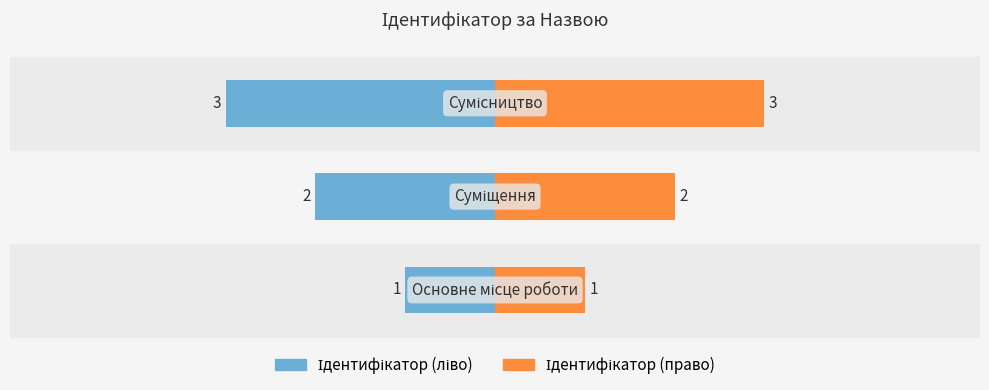

The Ідентифікатор (ліво) series shows -5 at 2. True or false?

False